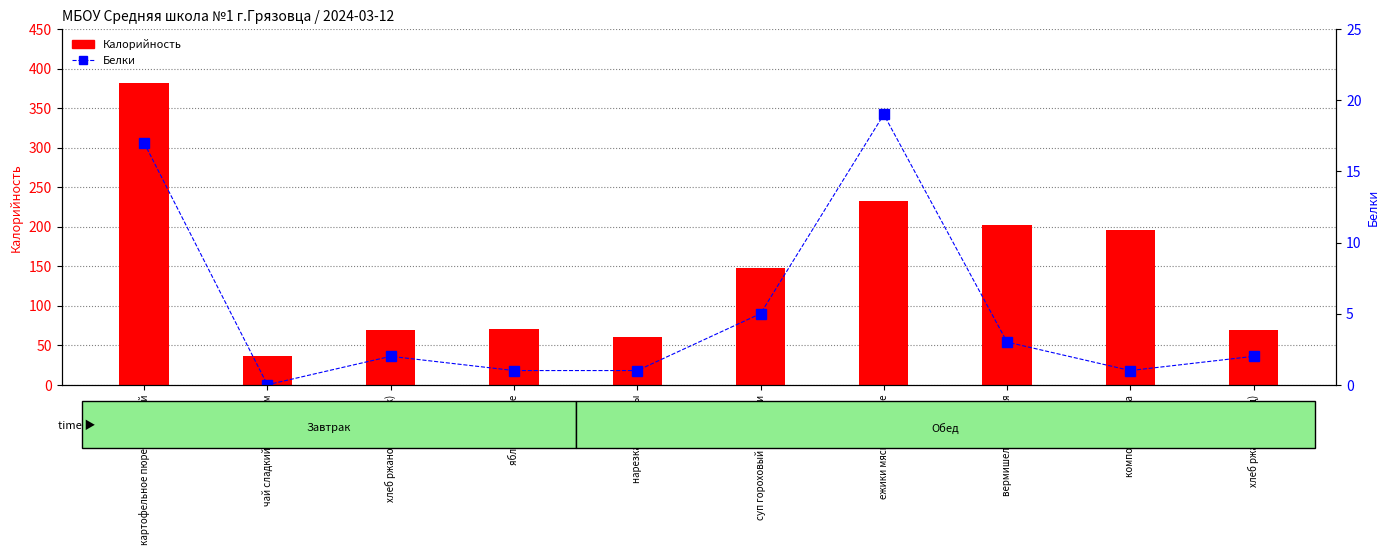

At which label does Калорийность reach its minimum?

чай сладкий с лимоном